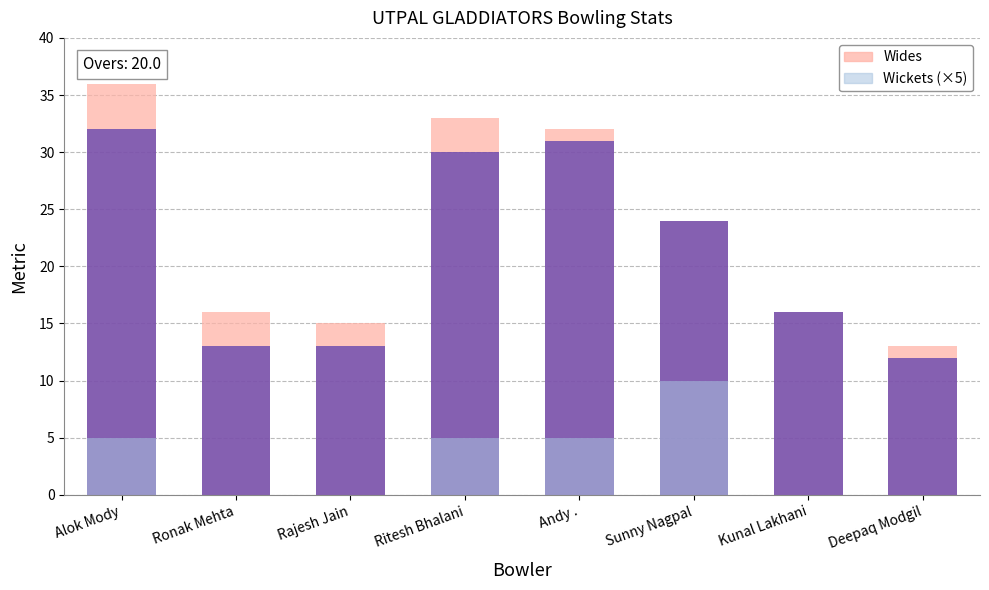

Reading left to right, list all the values displayed in this chart.

Runs: 32	13	13	30	31	24	16	12
Wides: 4	3	2	3	1	0	0	1
Wickets (×5): 5	0	0	5	5	10	0	0